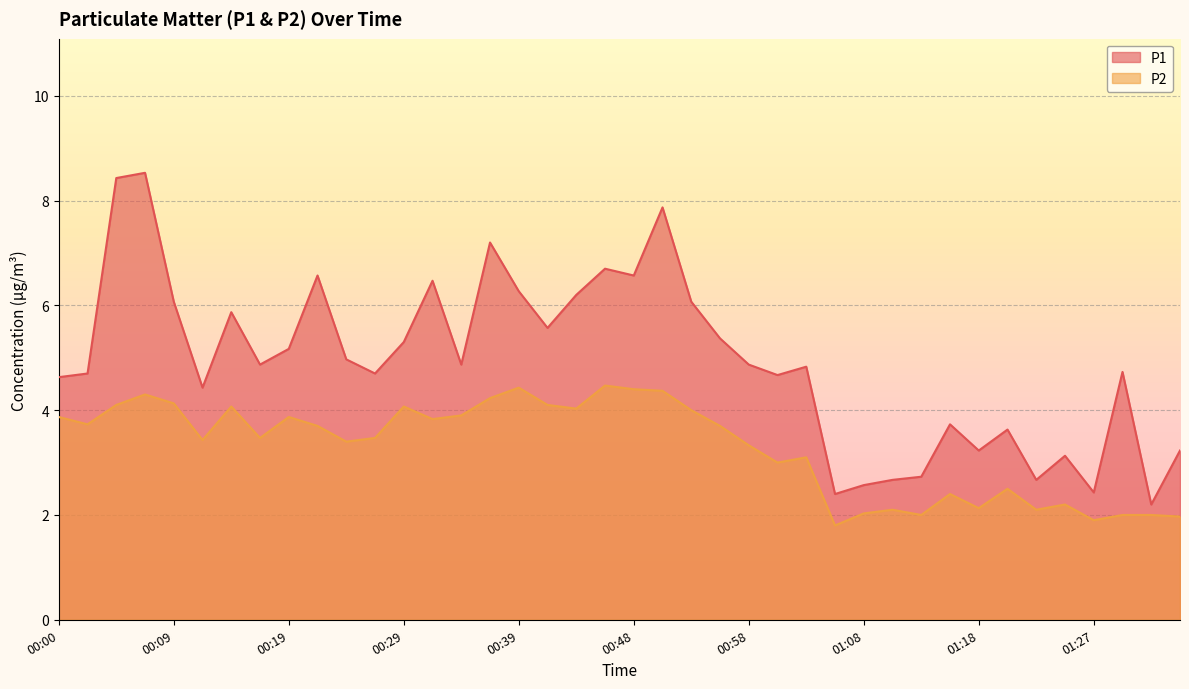

What is the sum of the P2 values at 00:58 and 00:34?

7.2